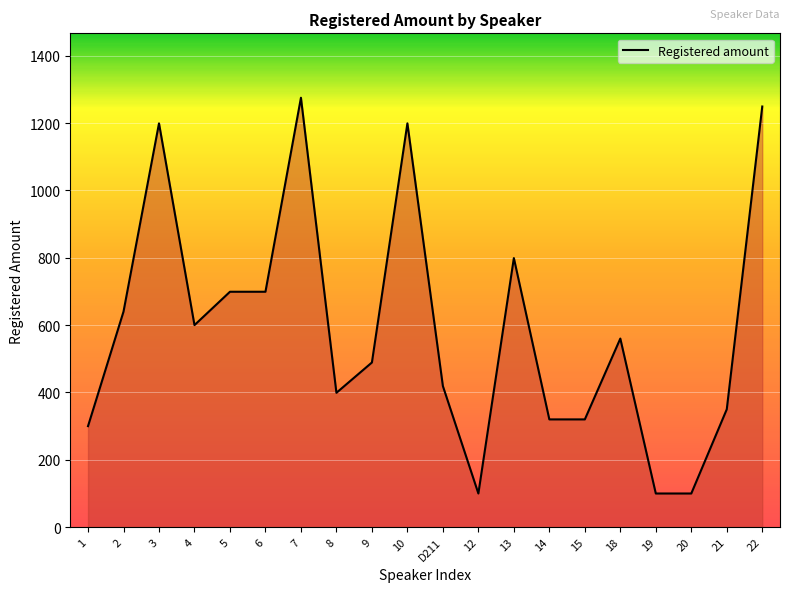

At which category does the chart reach its peak across all series?

7